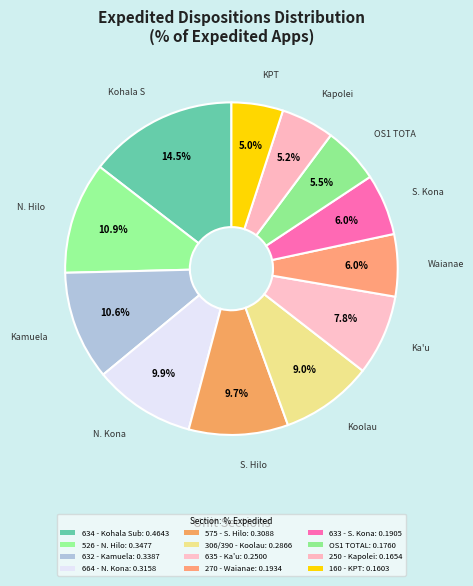

How many segments does this pie chart have?

12